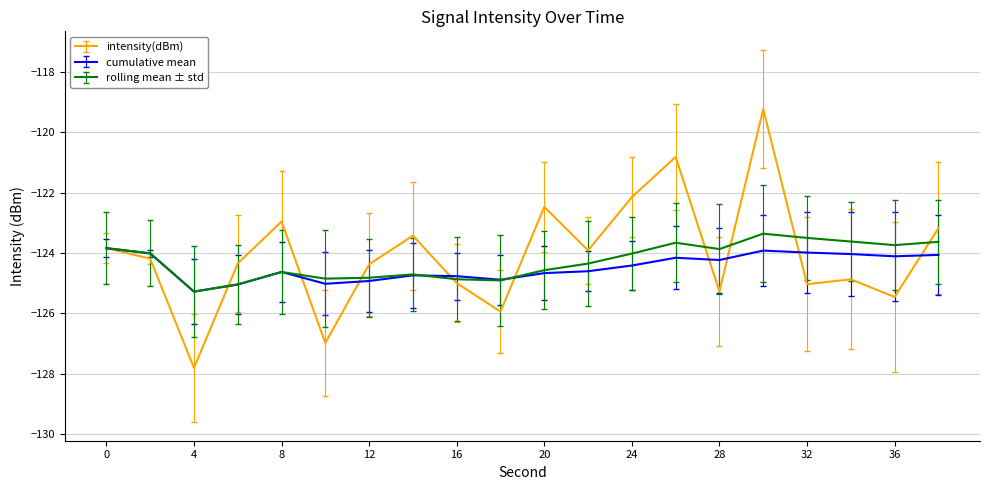

What is the highest value of the intensity(dBm) series?

-119.2